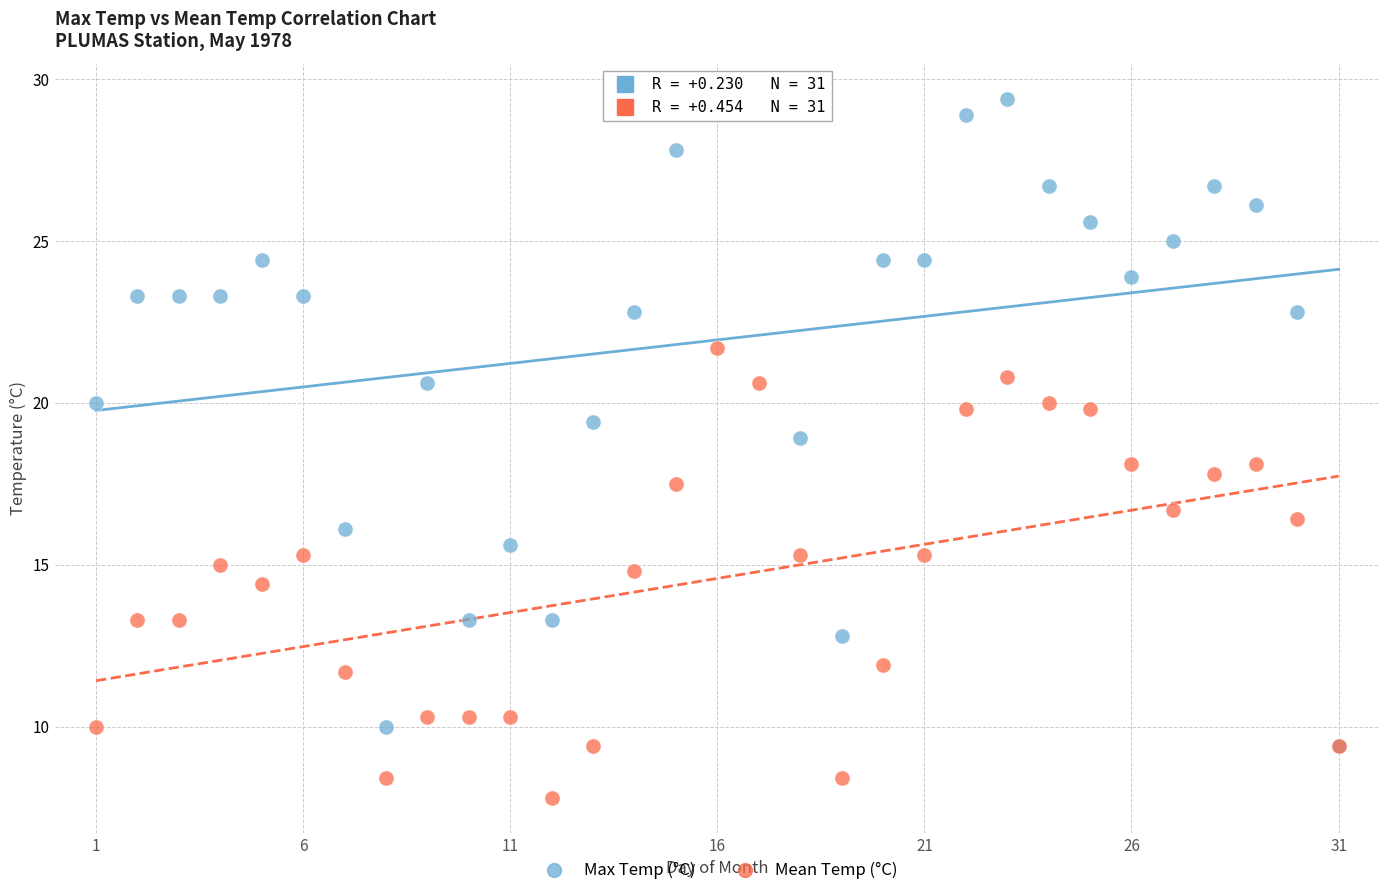

Which series contains the lowest Y value?

Mean Temp (°C)